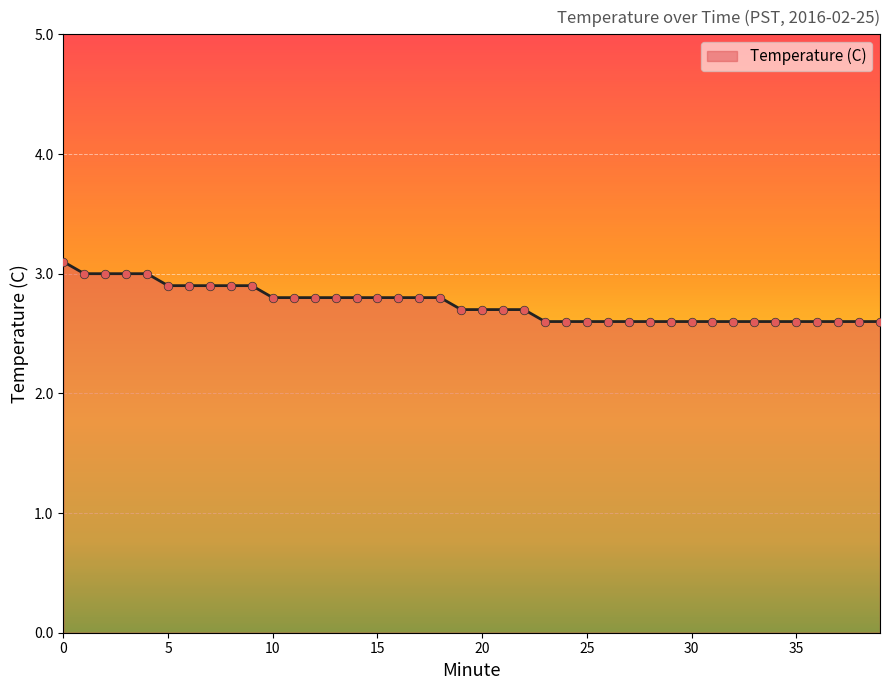

What is the greatest value displayed?

3.1